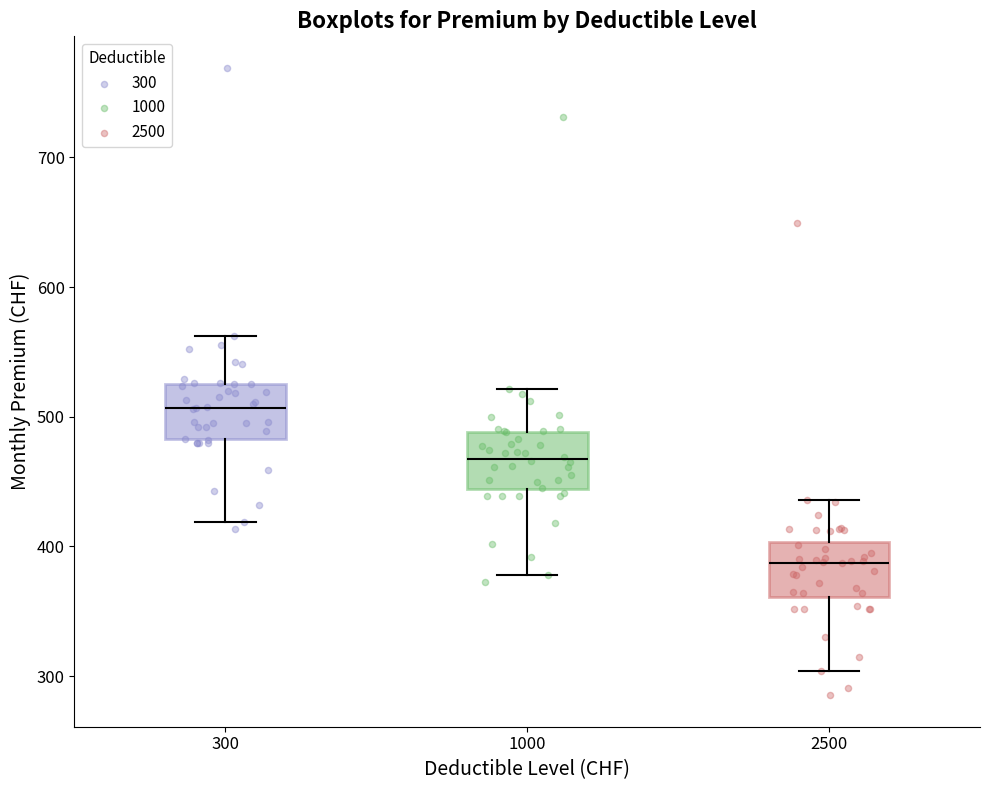

Reading left to right, read every box against the y-axis: the position of its median line, the range the box covers, and the ends of its whiskers. The values are not printed on the chart, so give them approximately, as read against the axis.

300: median 510, box 480 to 530, whiskers 420 to 560
1000: median 470, box 440 to 490, whiskers 380 to 520
2500: median 390, box 360 to 400, whiskers 300 to 440